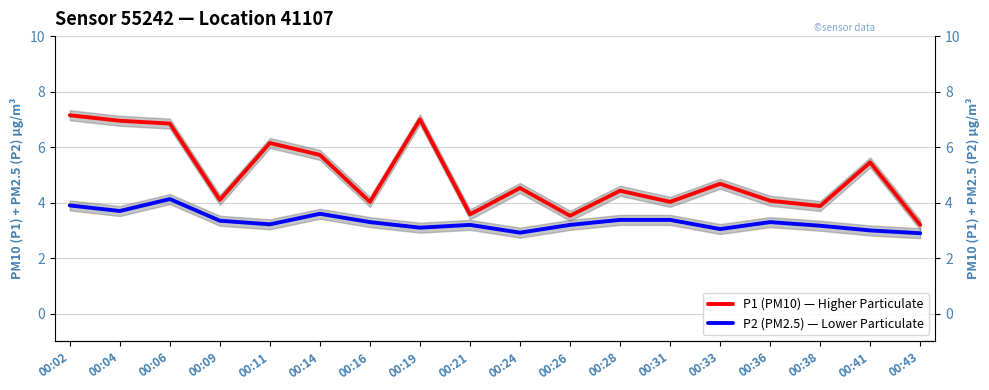

At which category is the sum across all series the highest?

00:02